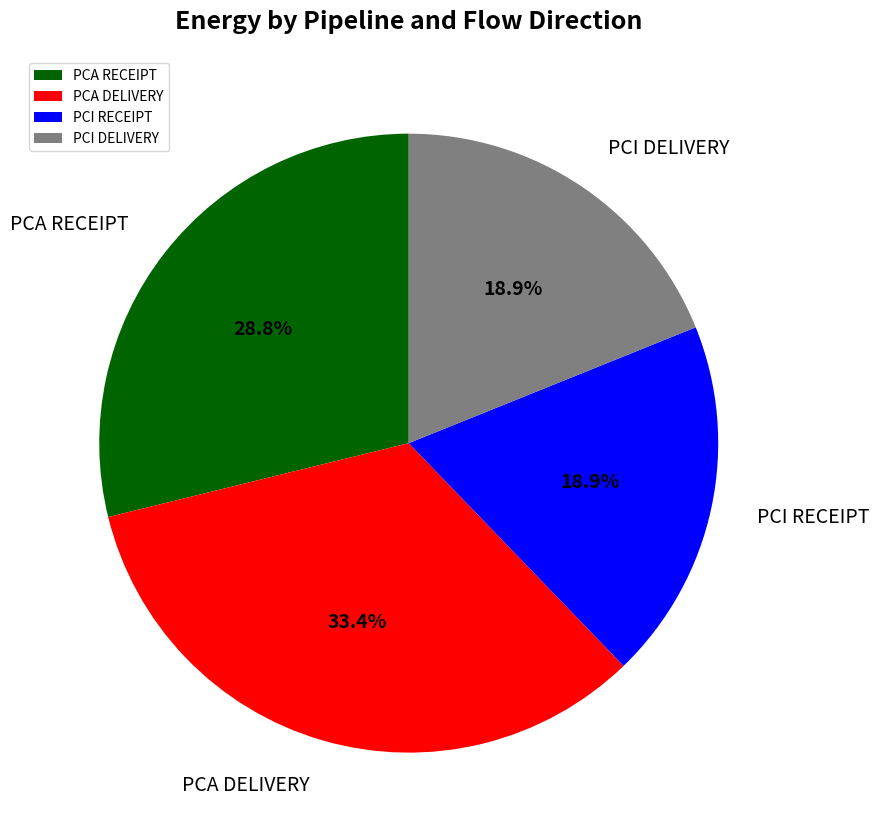

True or false: PCA RECEIPT accounts for 18% of the total.

False